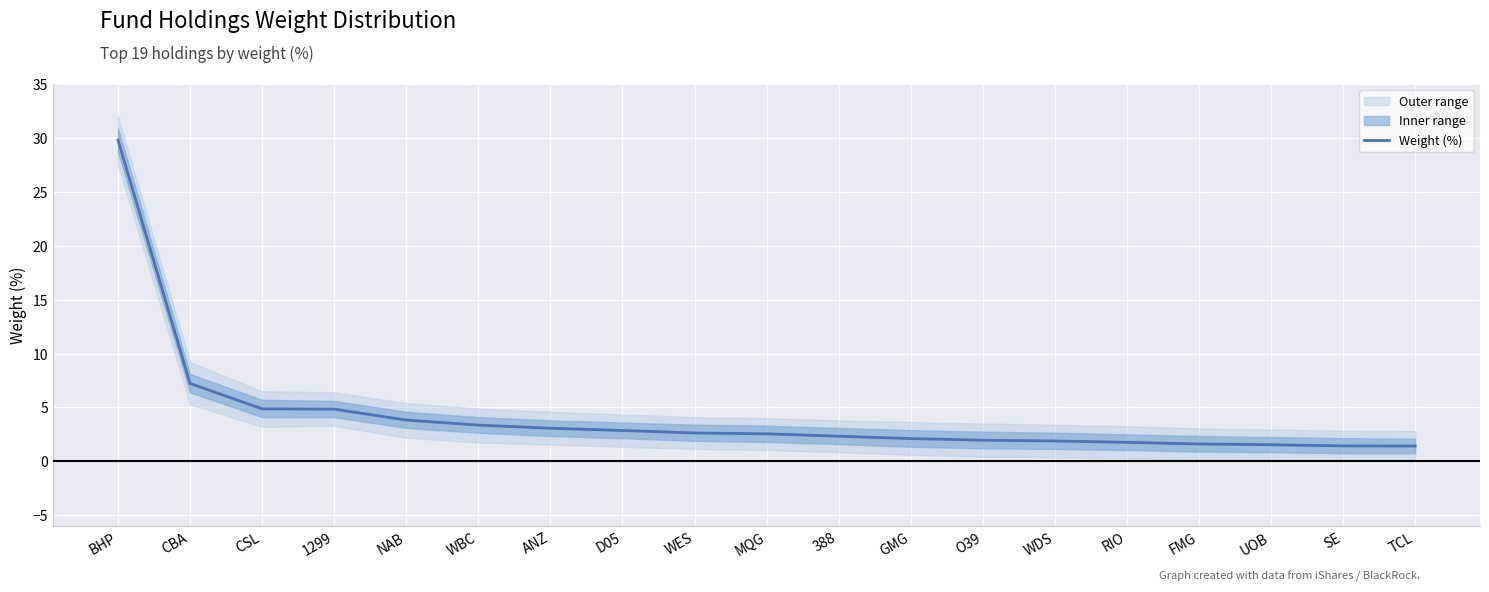

Rank the categories by value from highest to lowest.

BHP, CBA, CSL, 1299, NAB, WBC, ANZ, D05, WES, MQG, 388, GMG, O39, WDS, RIO, FMG, UOB, SE, TCL